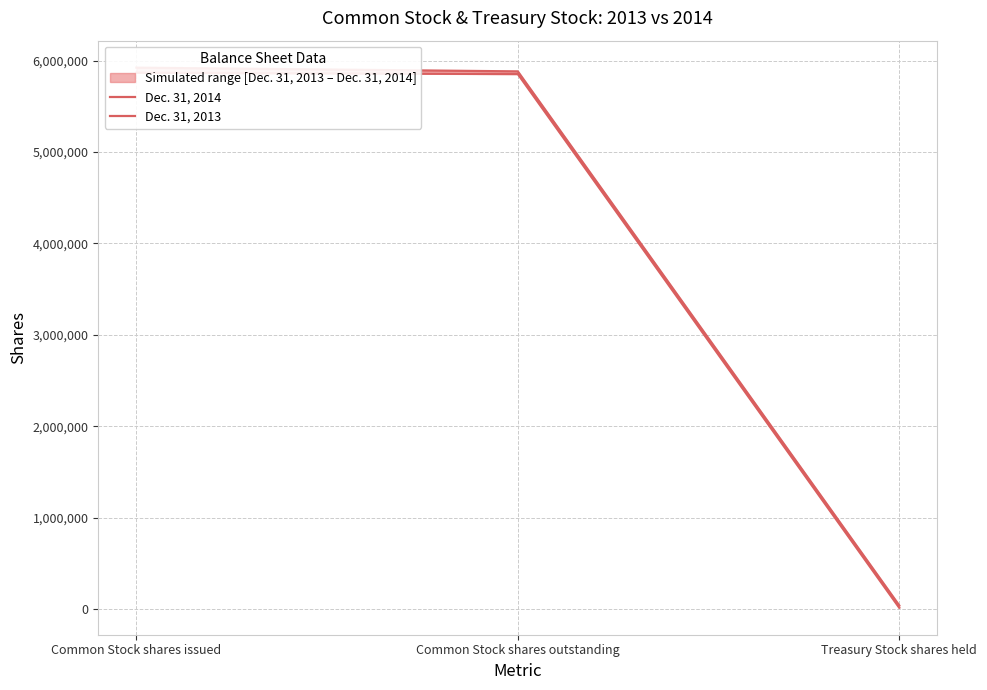

At Common Stock shares issued, list the series in order from largest to smallest.

Dec. 31, 2014, Dec. 31, 2013